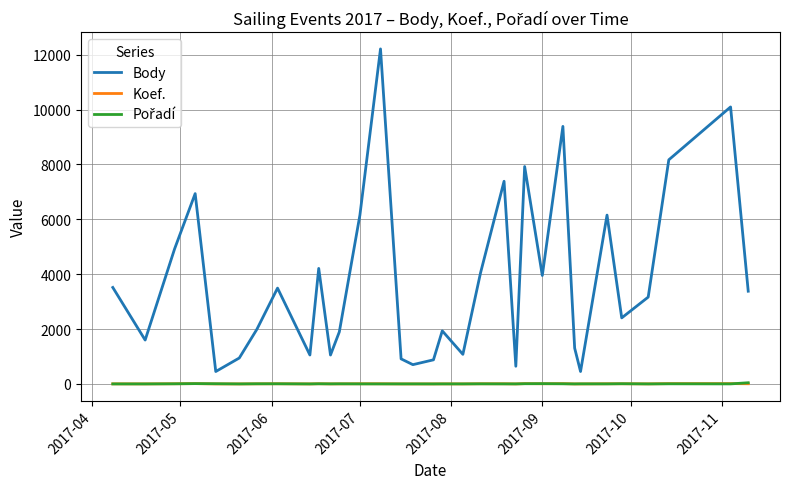

What is the minimum value for Body?

453